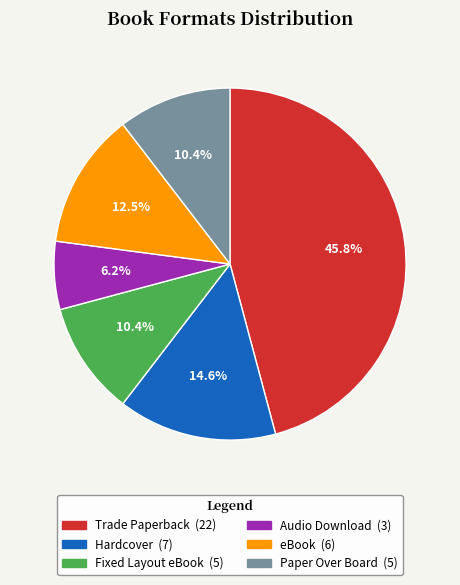

Does any single category account for the majority?

No